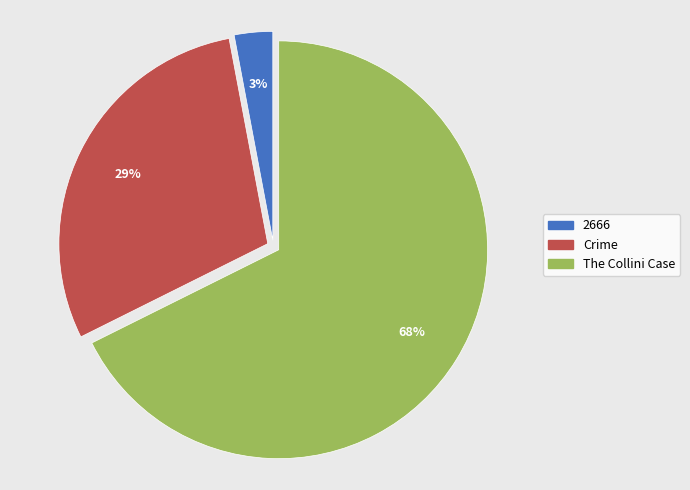

How many segments does this pie chart have?

3